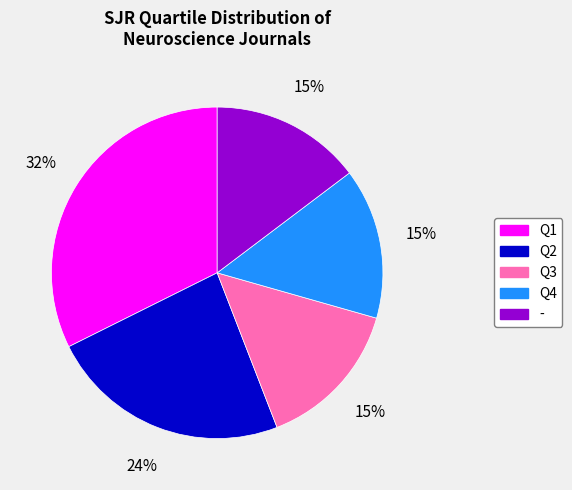

To the nearest percent, what is the difference between the Q3 and Q4 slice percentages?

0%